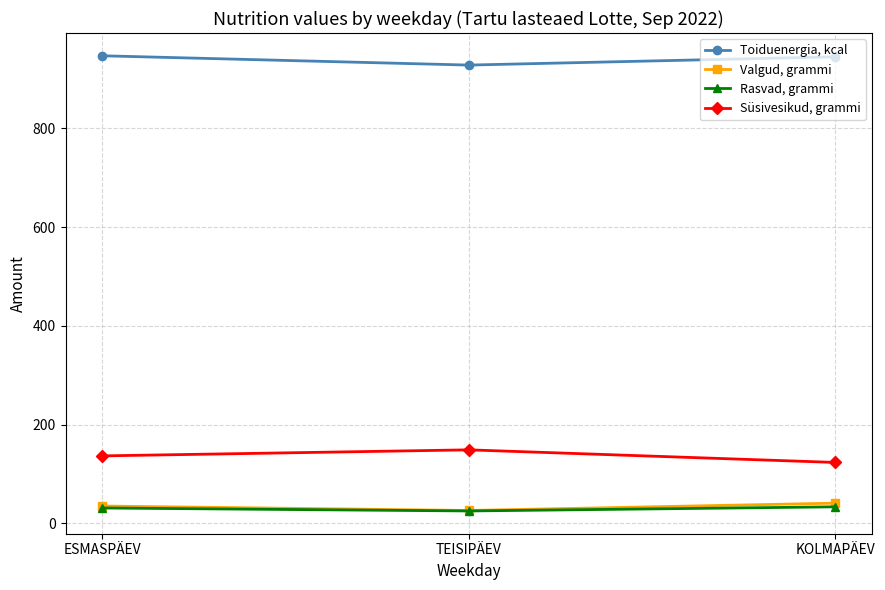

True or false: Toiduenergia, kcal has a value of 928.4 at TEISIPÄEV.

True